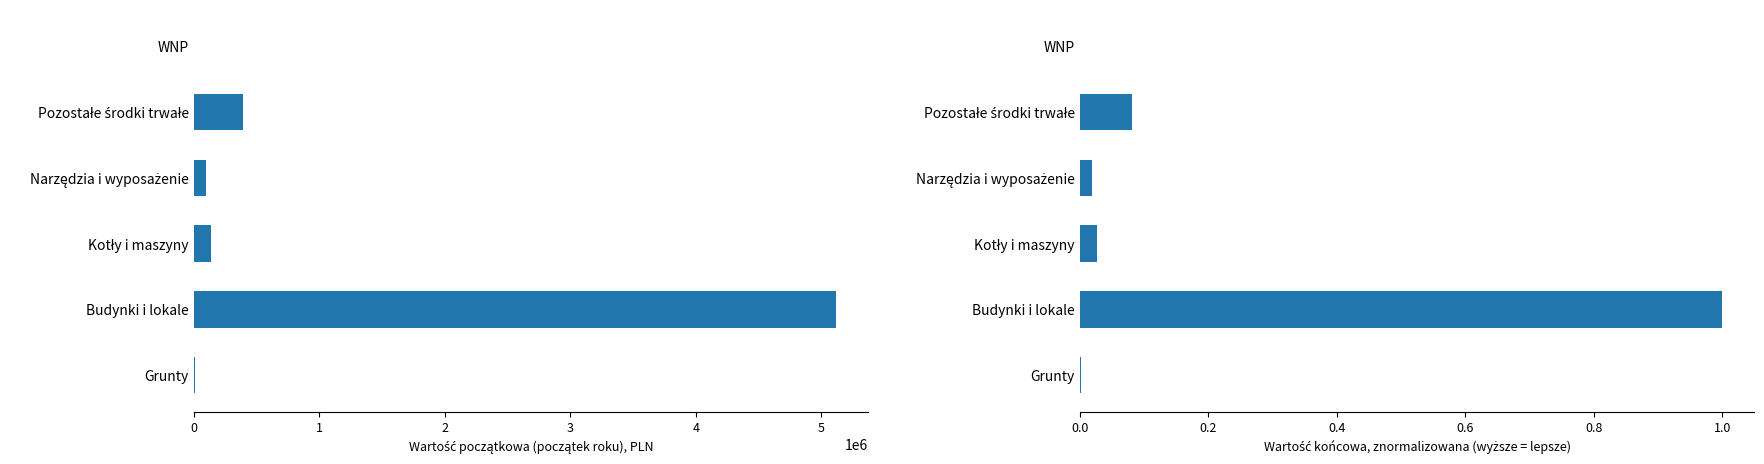

Reading left to right, extract all data points from this chart.

Wartość początkowa (początek roku): 6835.0	5118202.0	135042.0	97285.0	393233.5	3467.8
Wartość początkowa (koniec roku): 0.0	1.0	0.0	0.0	0.1	0.0